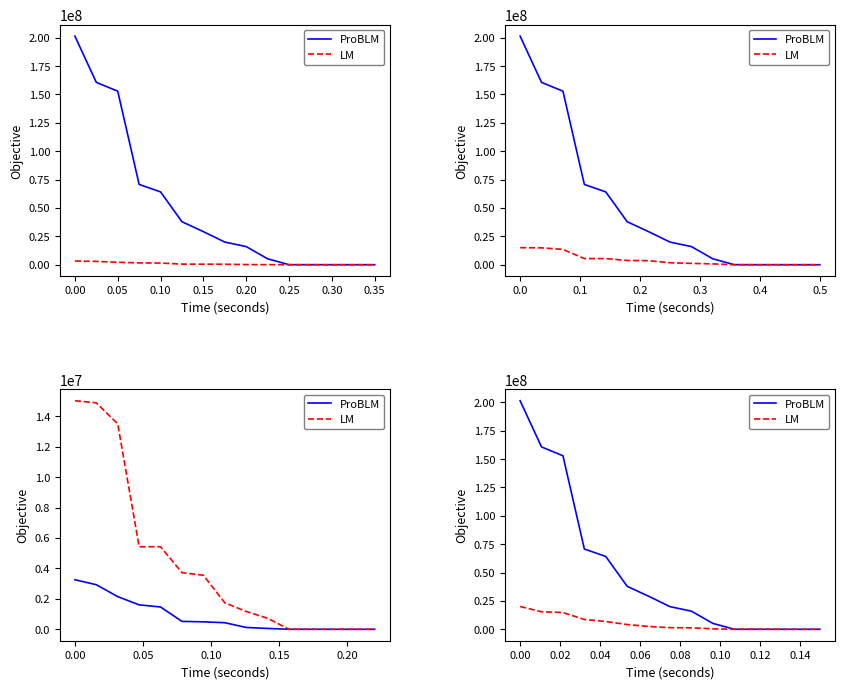

The LM series shows 8842443 at 0.00. True or false?

False